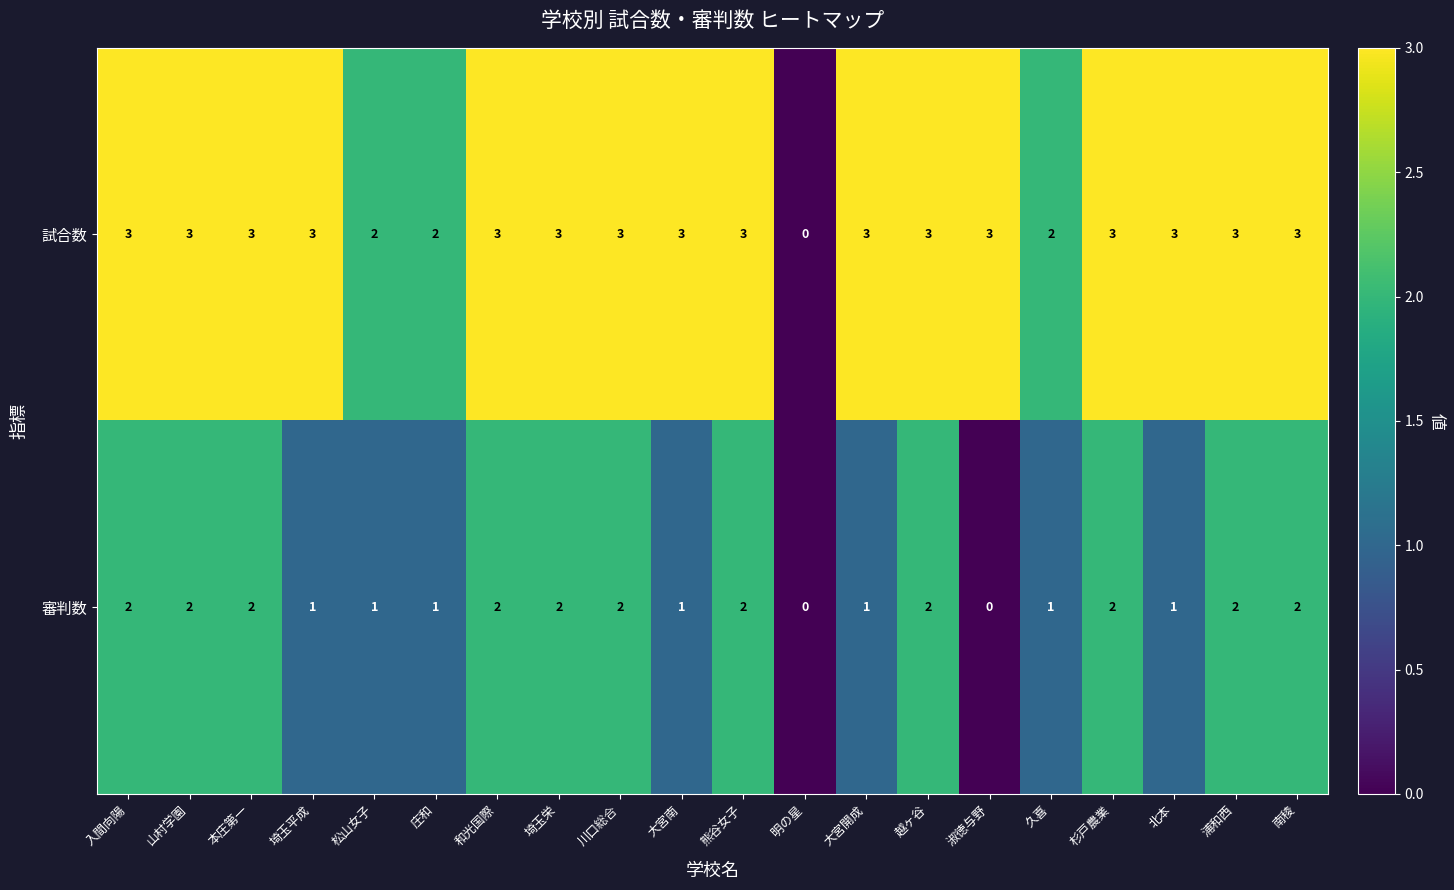

Which series has the widest spread of values?

試合数